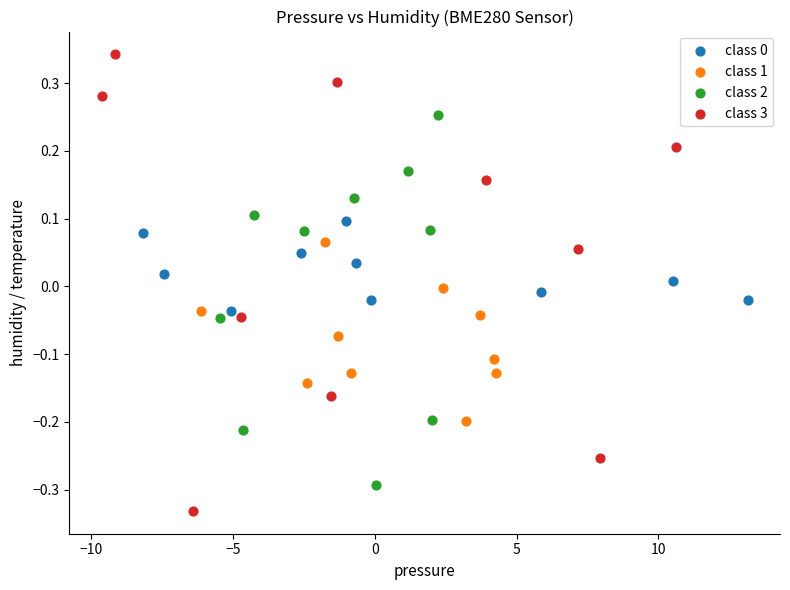

Which series has the largest Y range (max minus min)?

class 3